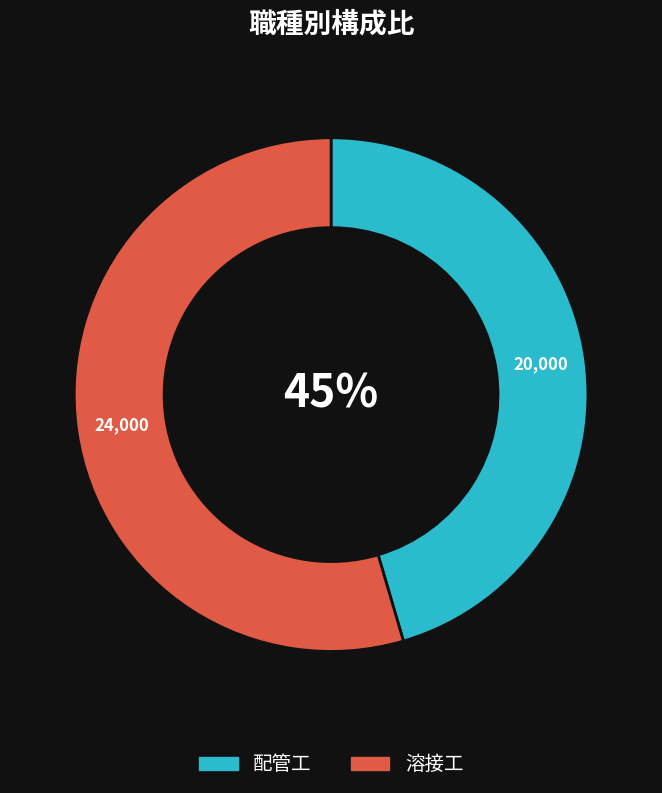

True or false: 配管工 accounts for 35% of the total.

False